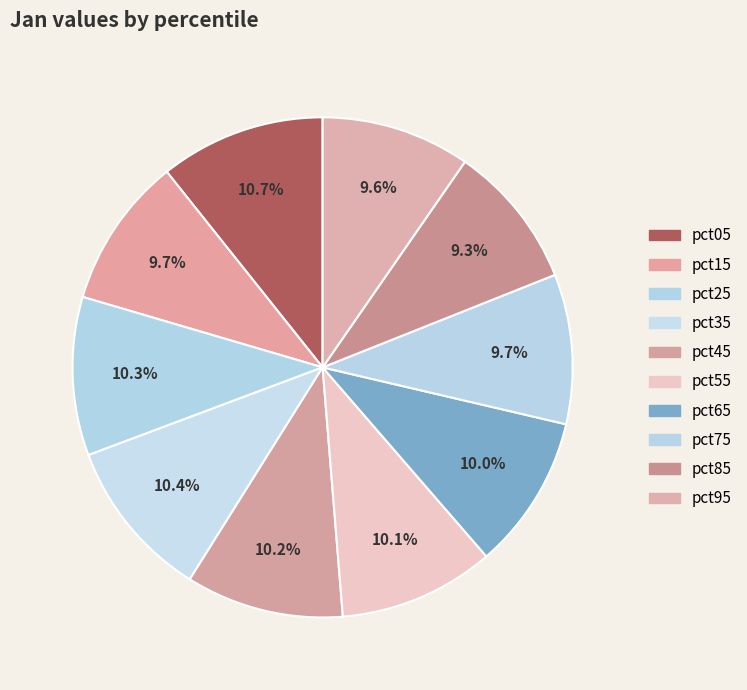

How many slices are in this pie chart?

10